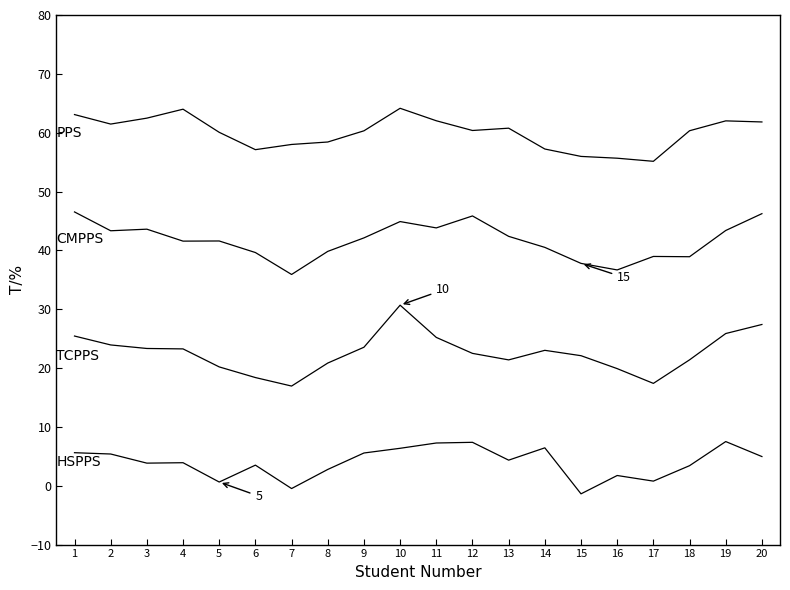

How many lines are shown in the chart?

4